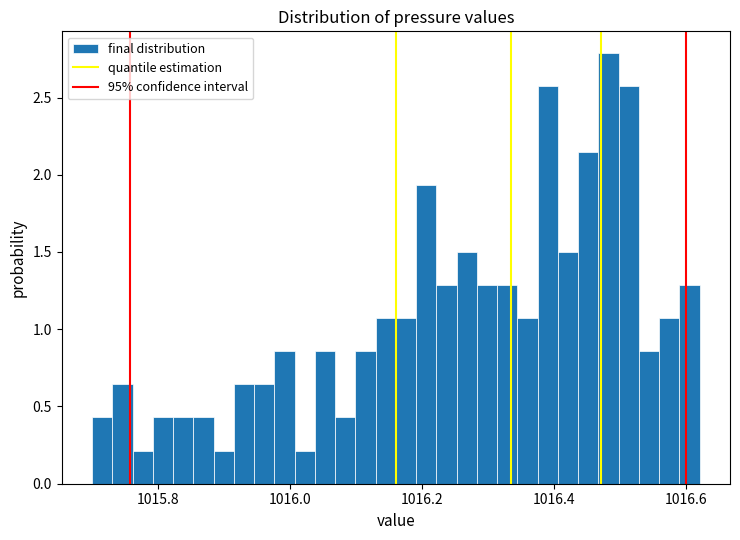

Around what value on the x-axis is the tallest bar? Give the approximate position of its centre, as read against the axis.

1016.48